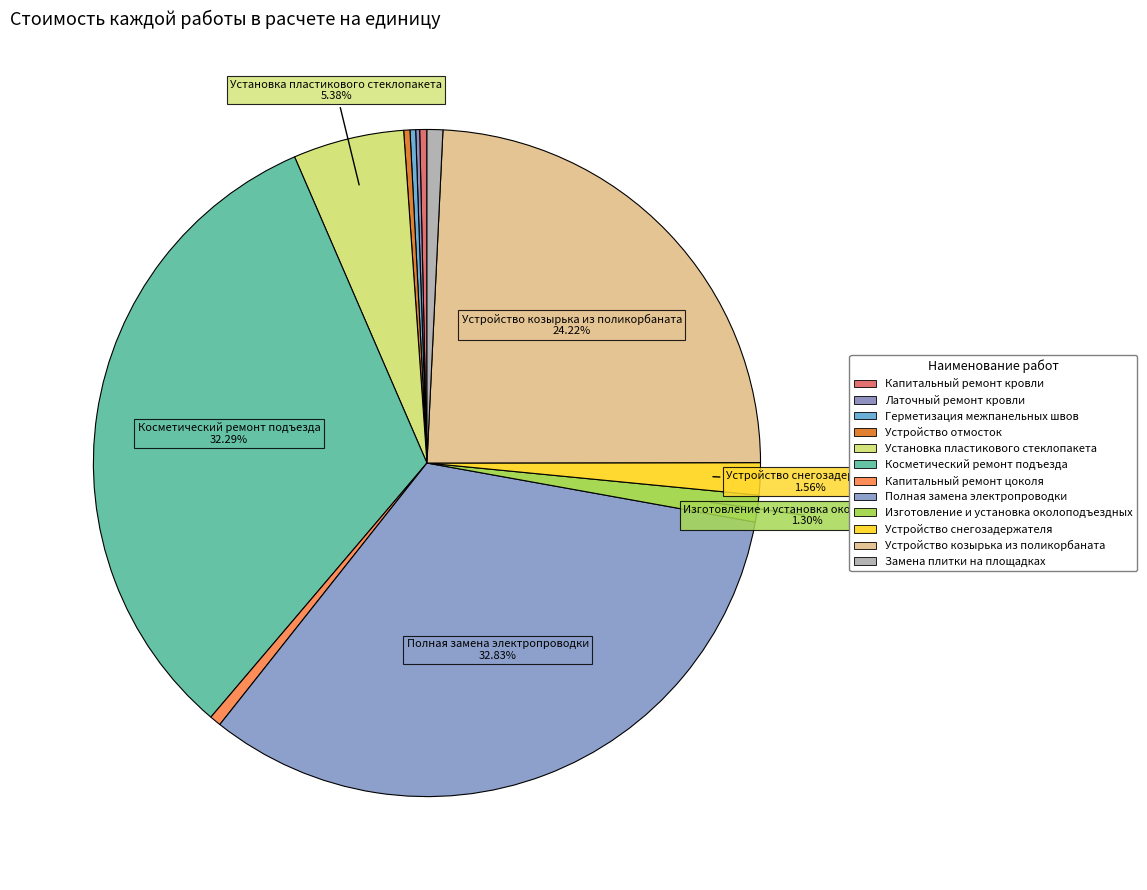

The Устройство отмосток slice represents 1% of the pie. True or false?

False